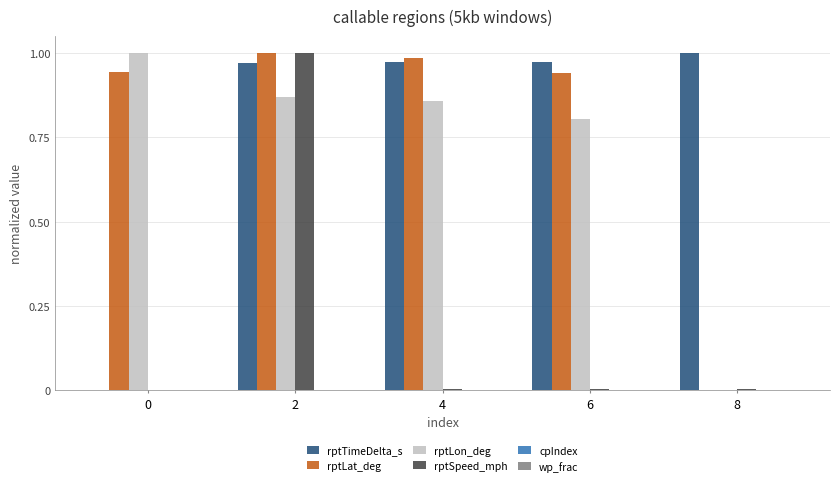

Between 2 and 4, which series saw the biggest shift?

rptSpeed_mph